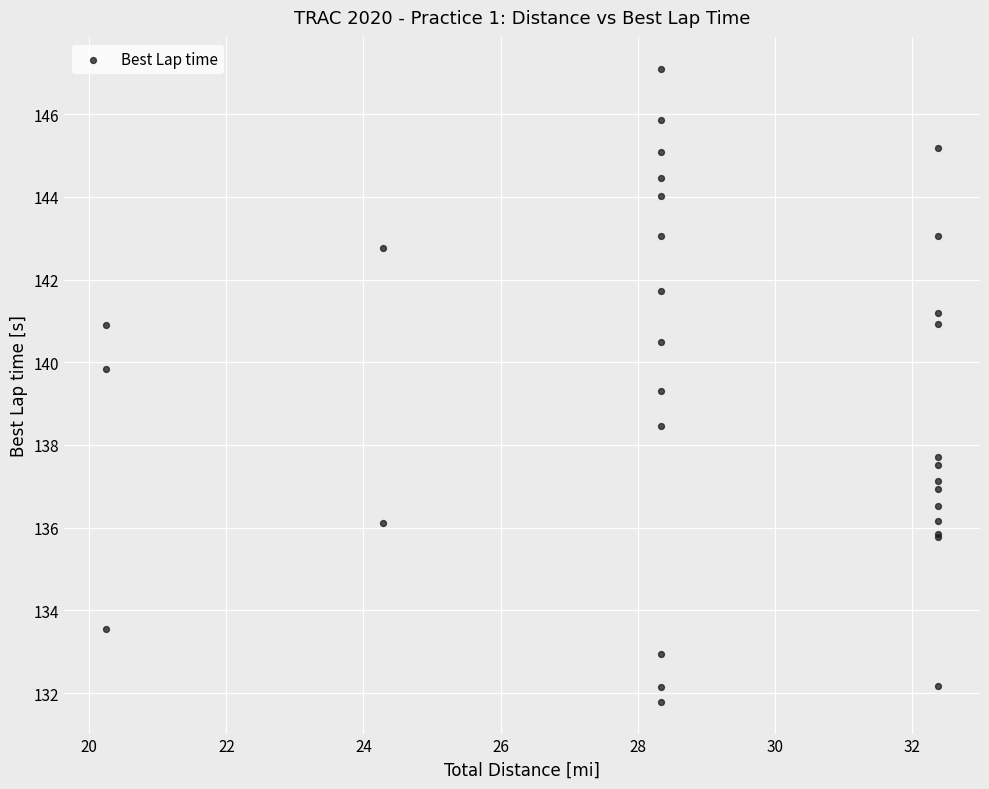

What Y value in the scatter plot is closest to 139?

139.3